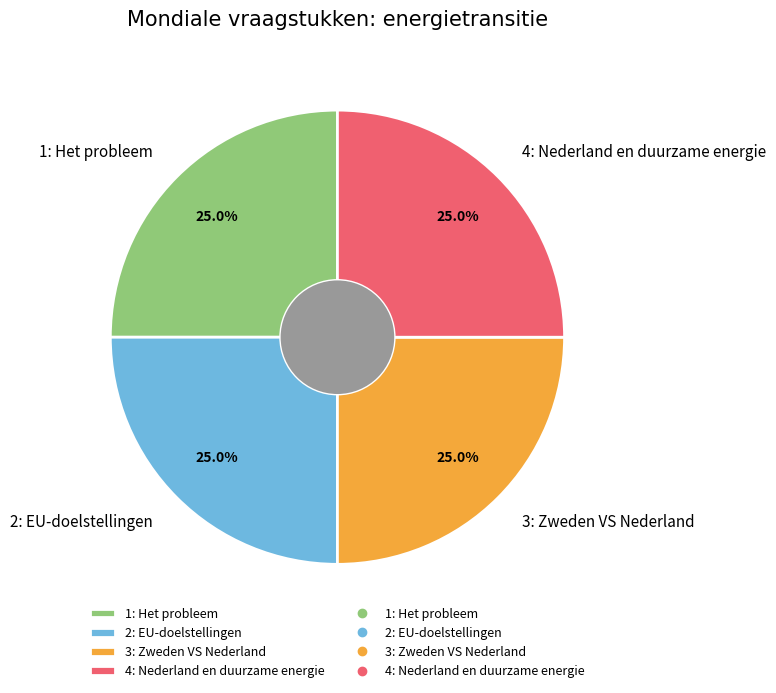

Is there any slice that represents more than half of the pie?

No